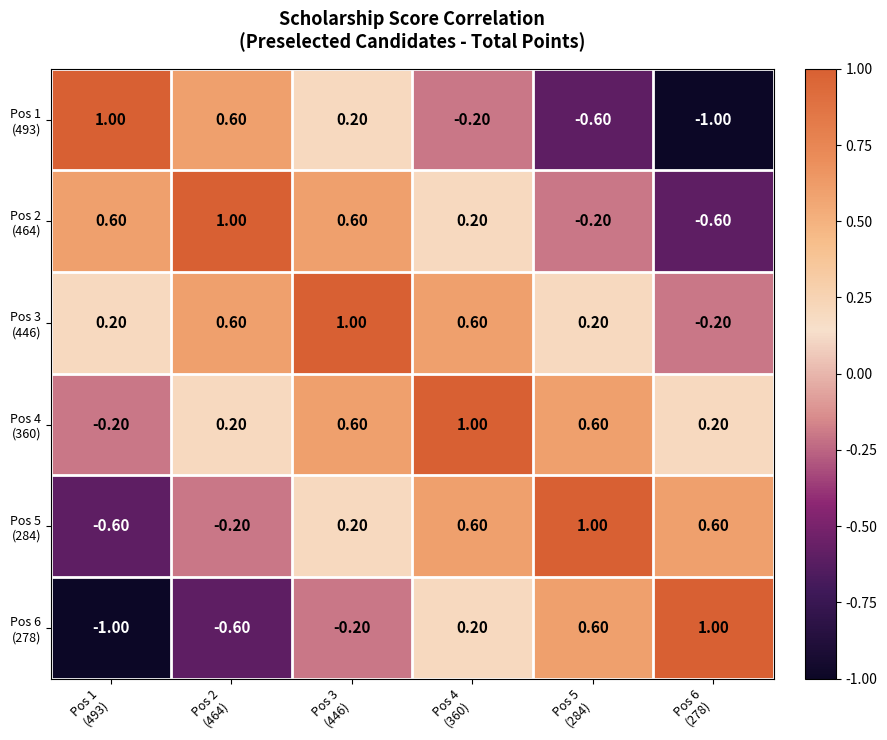

At how many categories does at least one series exceed 0?

6